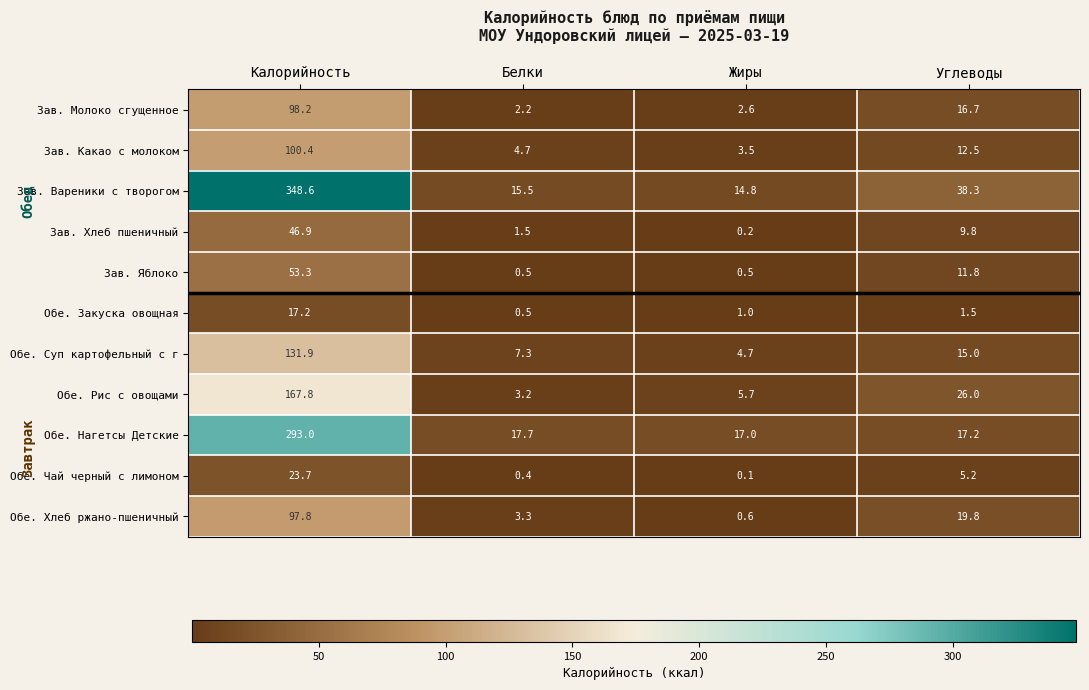

How many data points in Зав. Вареники с творогом are less than 38?

2